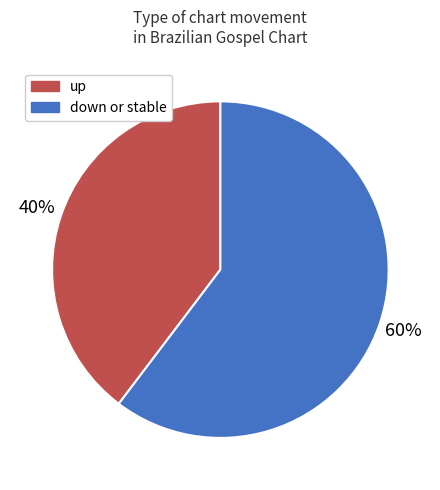

How many segments does this pie chart have?

2